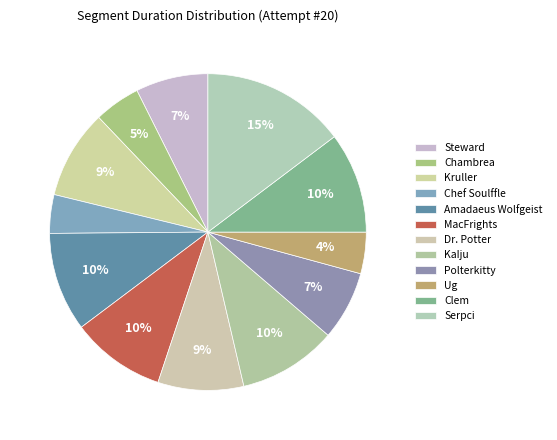

Does Chef Soulffle account for over 50% of the chart?

No